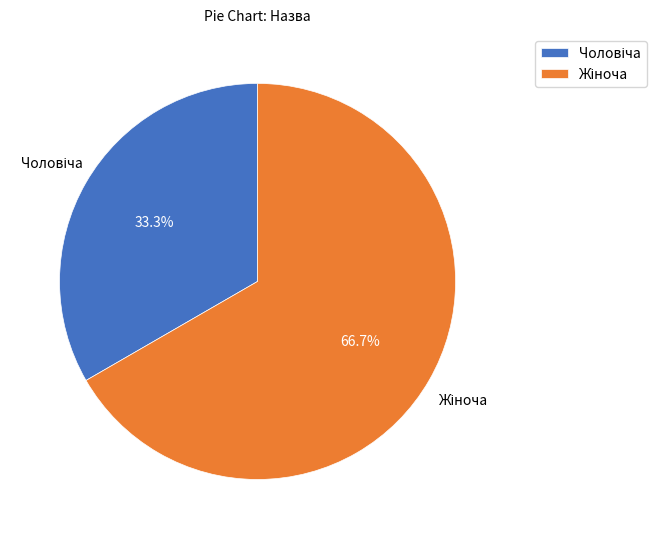

Is there any slice that represents more than half of the pie?

Yes